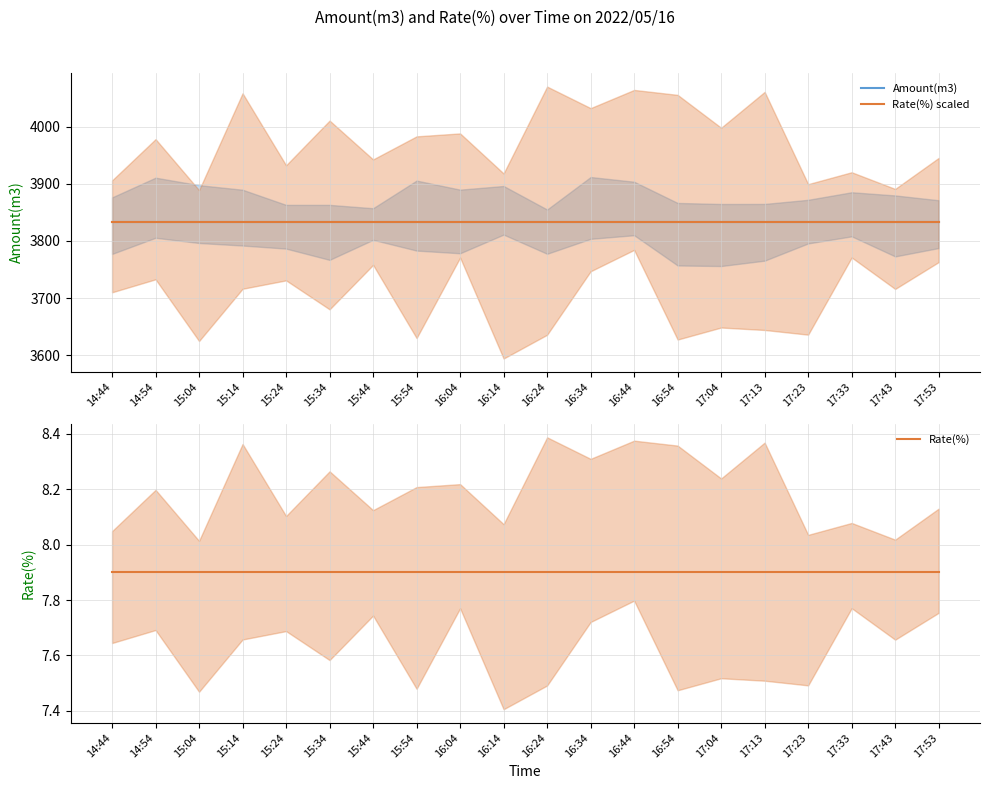

What is the minimum value shown in the chart?

7.9